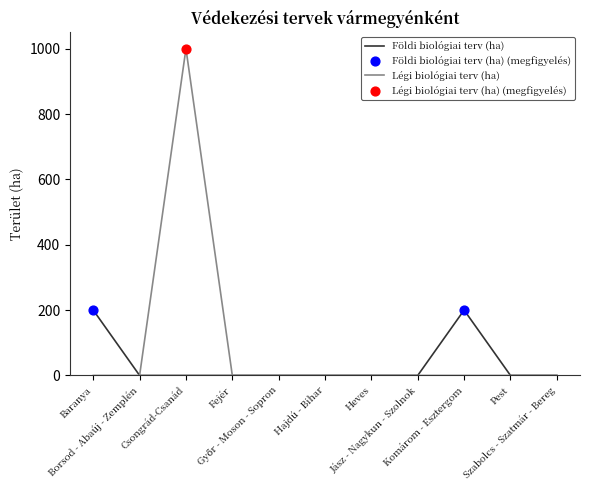

List the series in order of their peak value, highest first.

Légi biológiai terv (ha), Földi biológiai terv (ha)